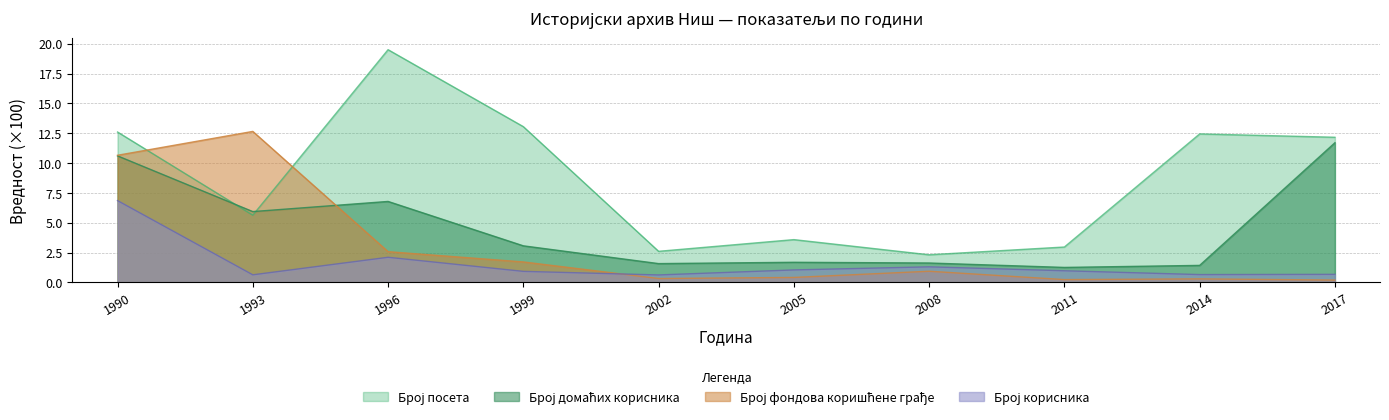

Does the chart have visible grid lines?

Yes